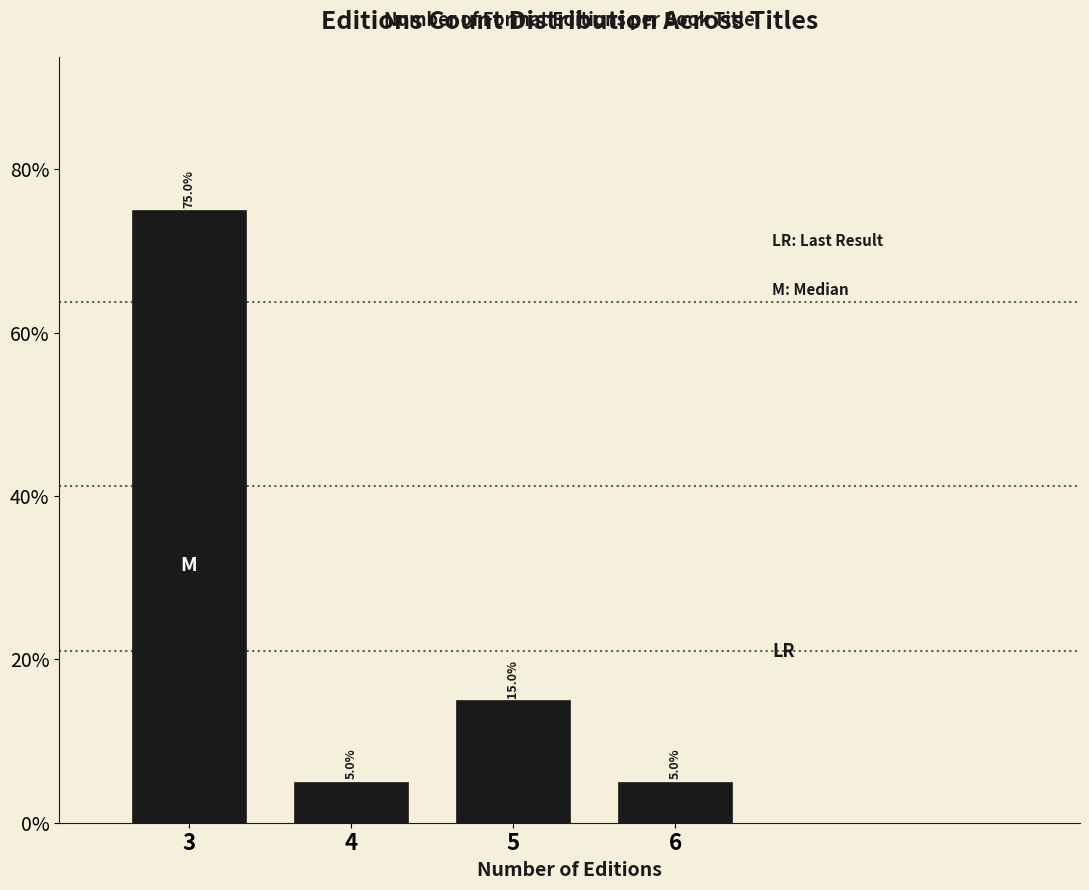

Reading left to right, transcribe all the data shown in this chart.

75	5	15	5